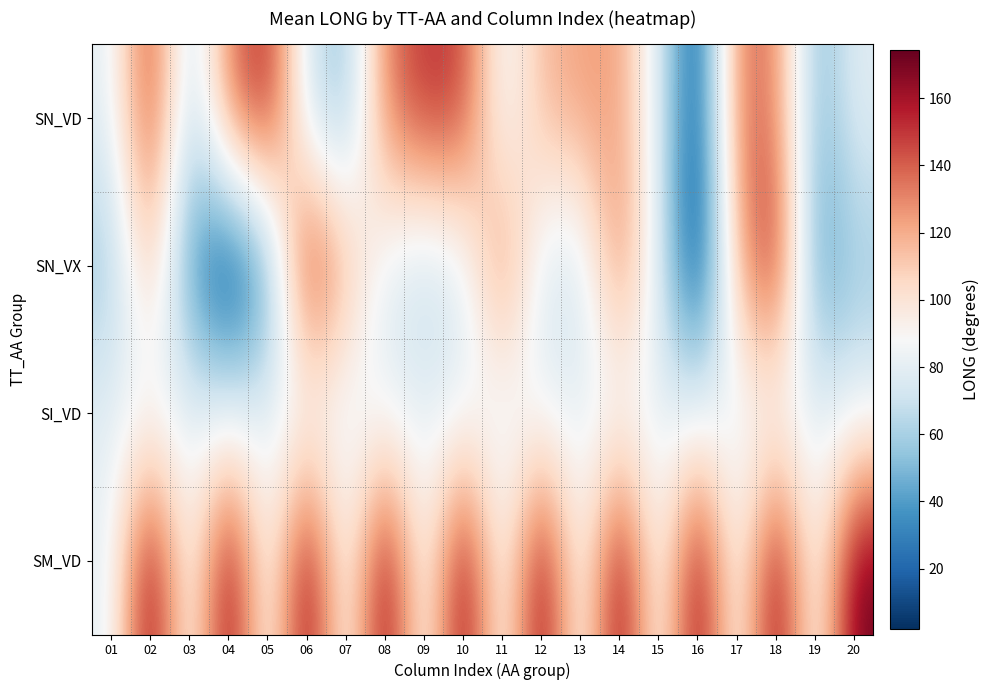

What is the total value across all series at 19?

245.3